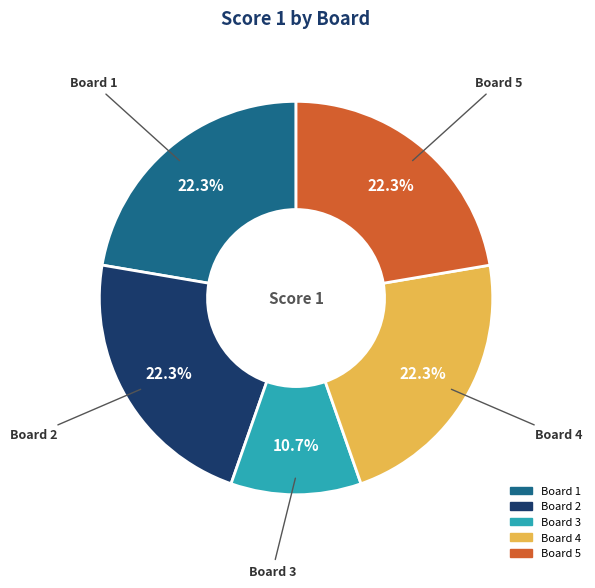

Approximately how many times larger is the value at Board 4 compared to Board 1?

1.0